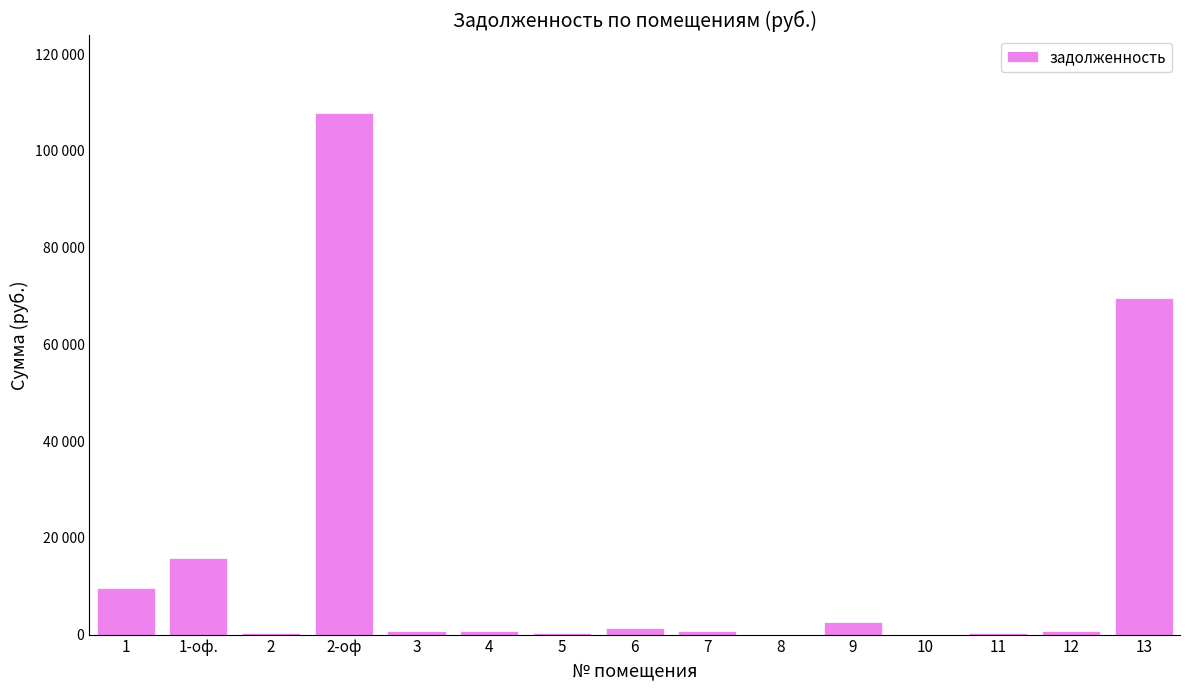

Does the chart contain any negative values?

No